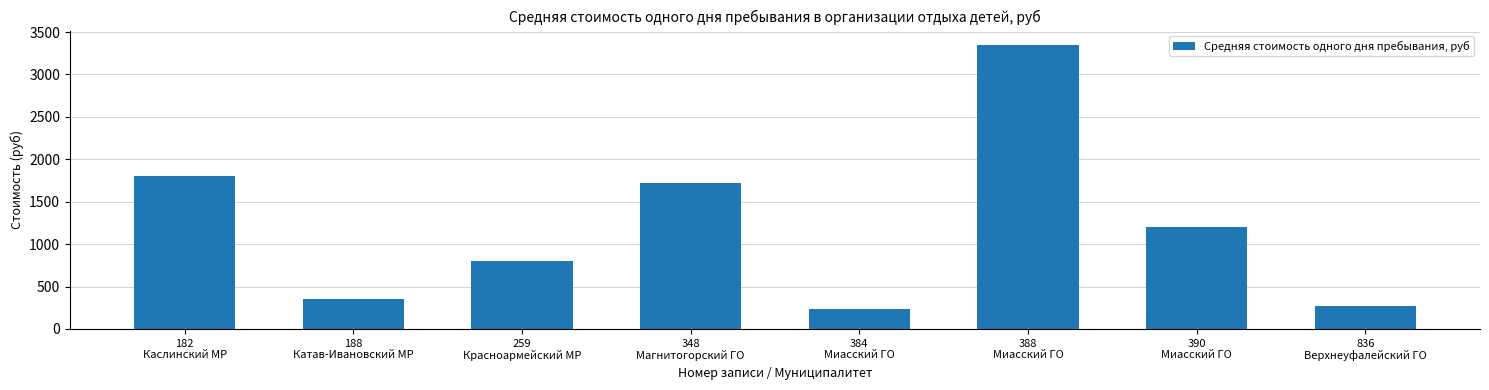

Between 836
Верхнеуфалейский ГО and 388
Миасский ГО, which is larger?

388
Миасский ГО